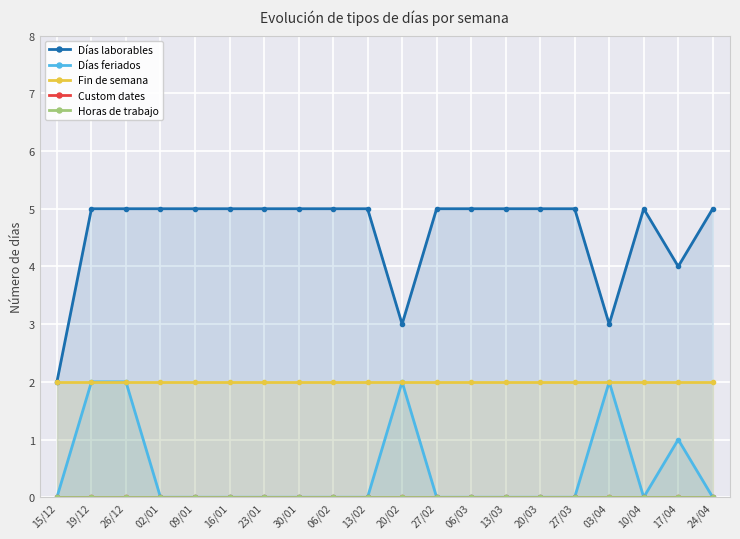

True or false: Fin de semana has a value of 2 at 17/04.

True